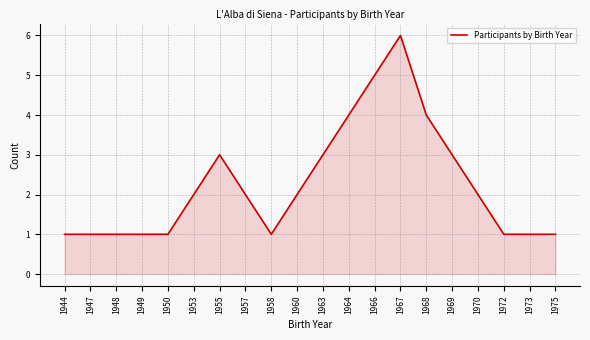

What is the change in value from 1953 to 1963?

+1